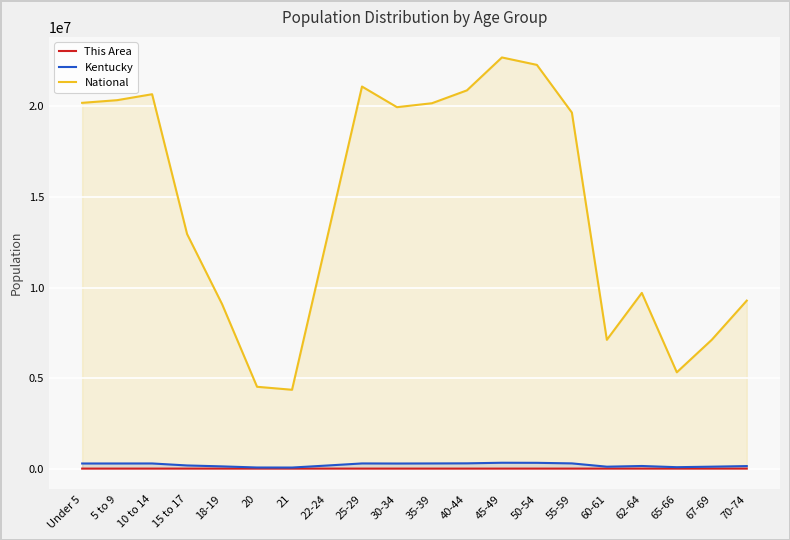

Which series changed the most between 21 and 25-29?

National